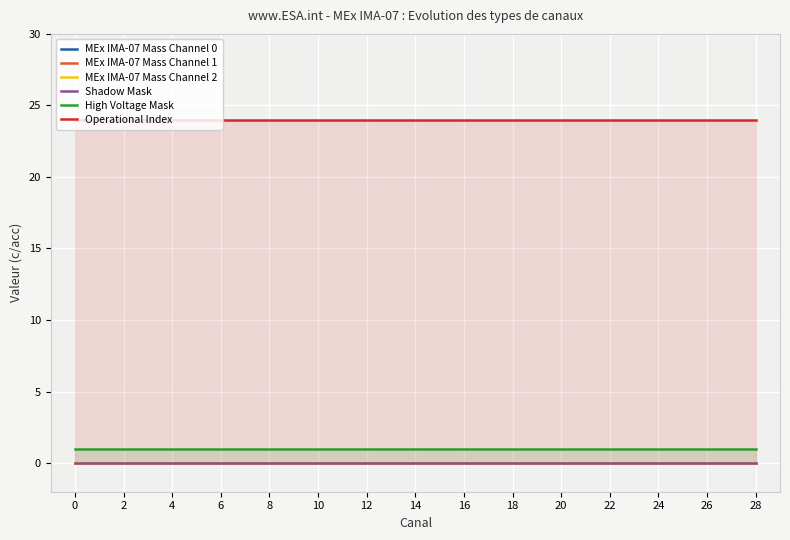

The value of High Voltage Mask at 28 is 2. True or false?

False